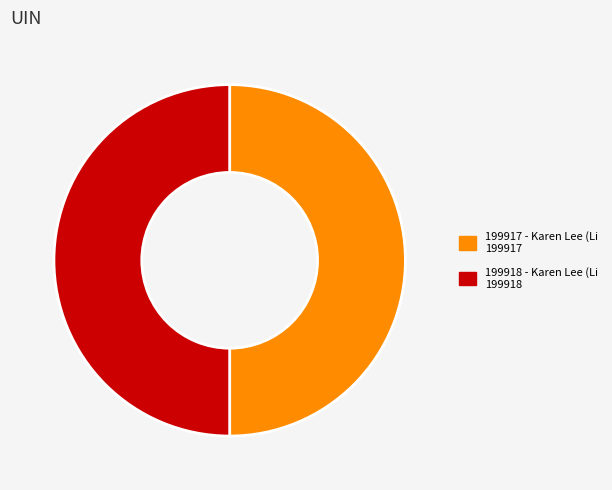

Approximately how many times larger is the value at 199918 compared to 199917?

1.0